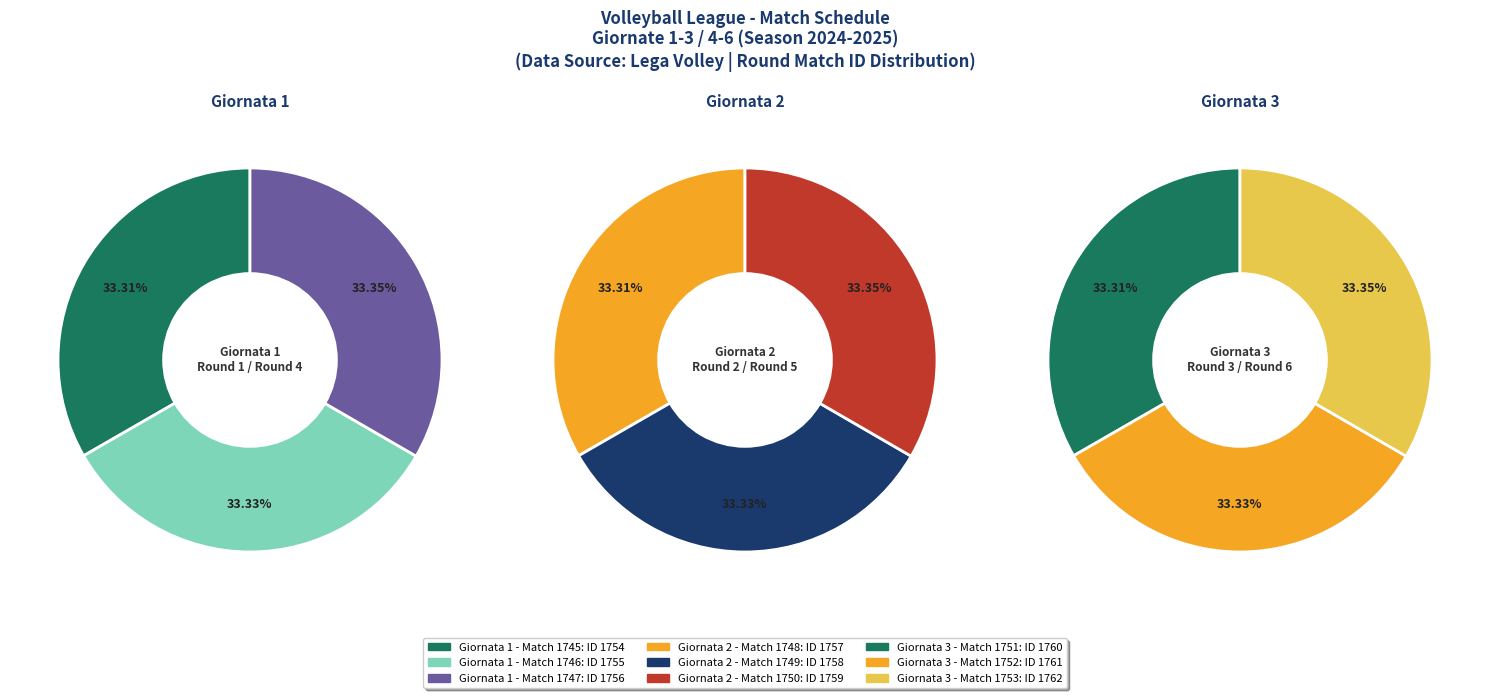

What portion of the pie excludes Giornata 2?

66.7%